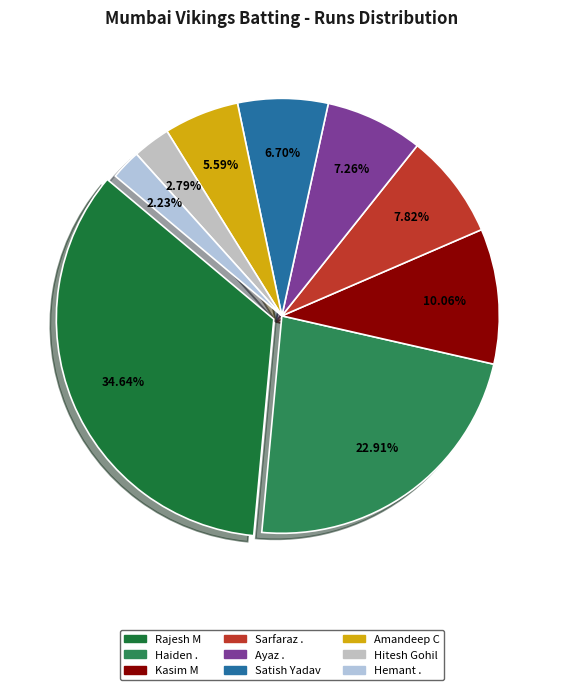

True or false: Hitesh Gohil accounts for 15% of the total.

False